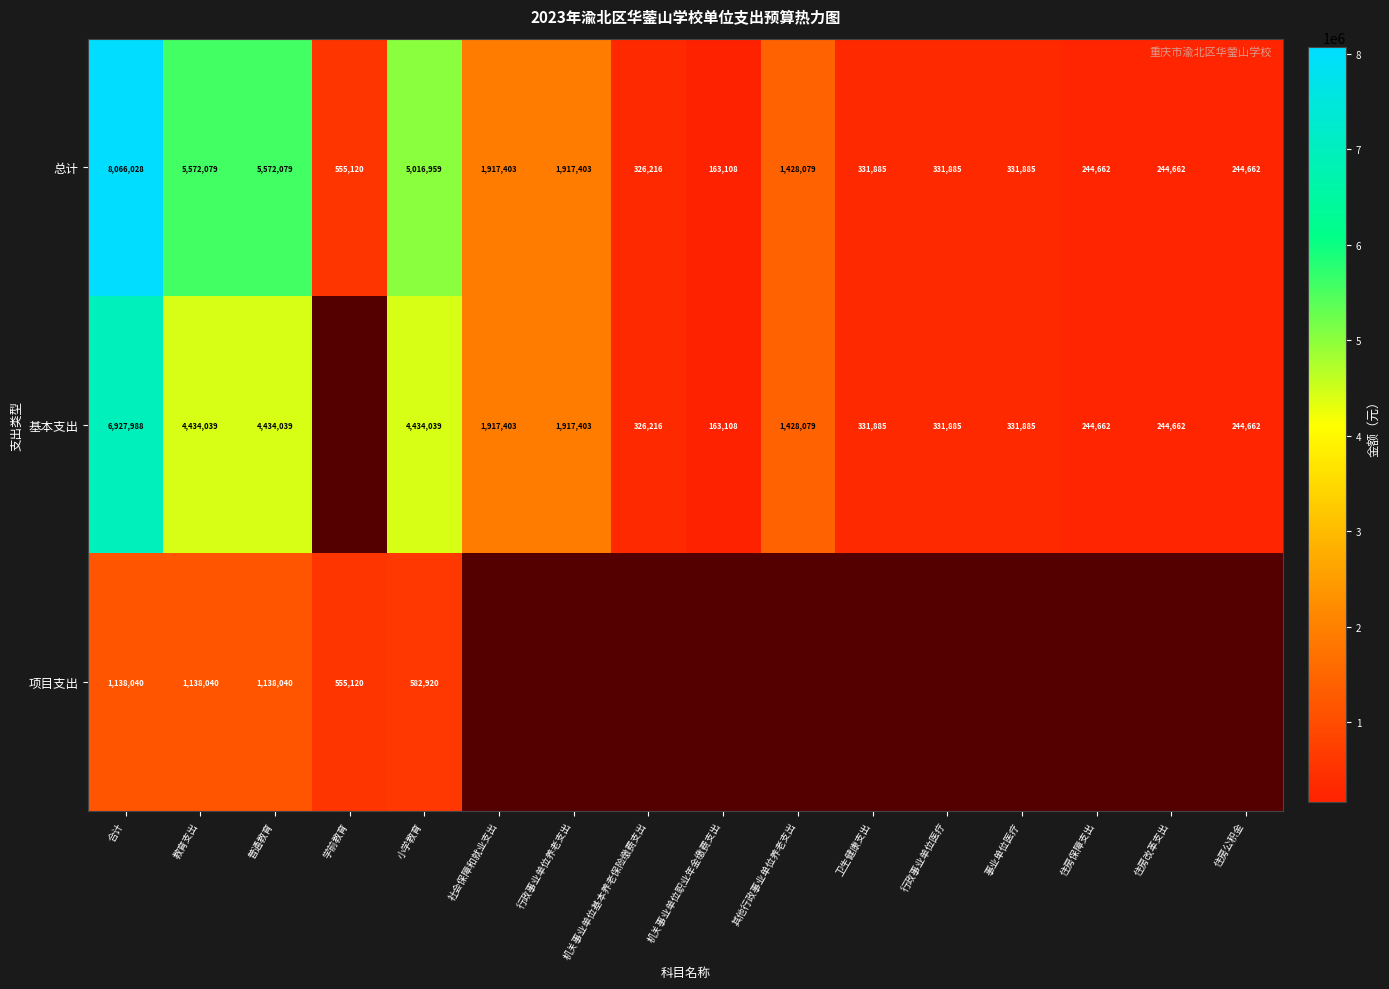

What is the difference between the 基本支出 values at 机关事业单位职业年金缴费支出 and 普通教育?

4270931.4